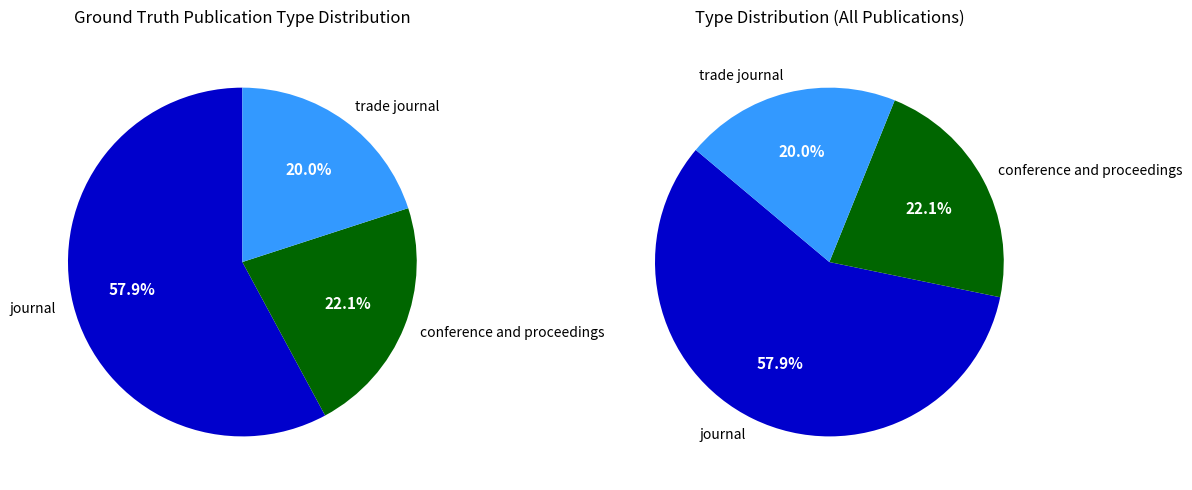

To the nearest percent, what is the difference between the largest and smallest slice percentages?

38%